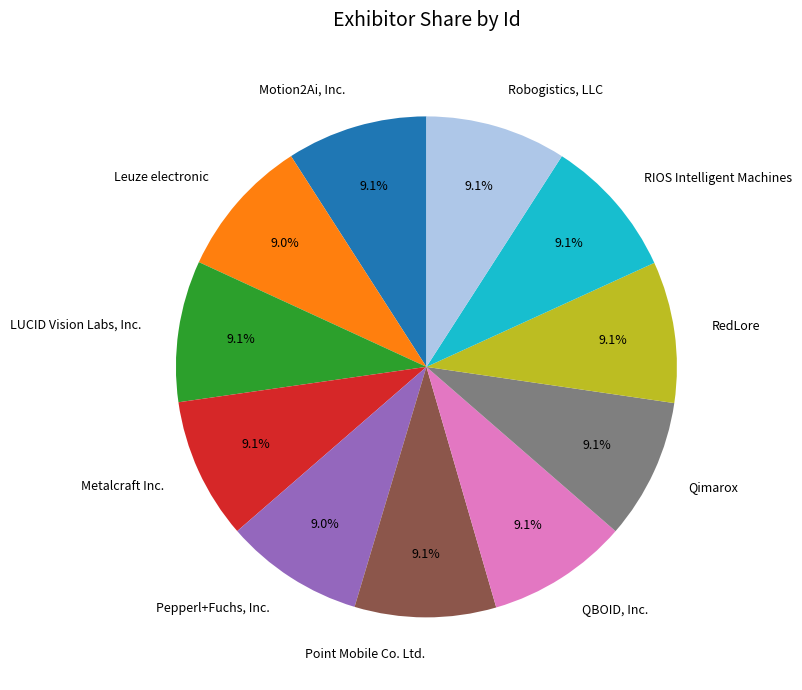

Count the number of slices in the pie.

11